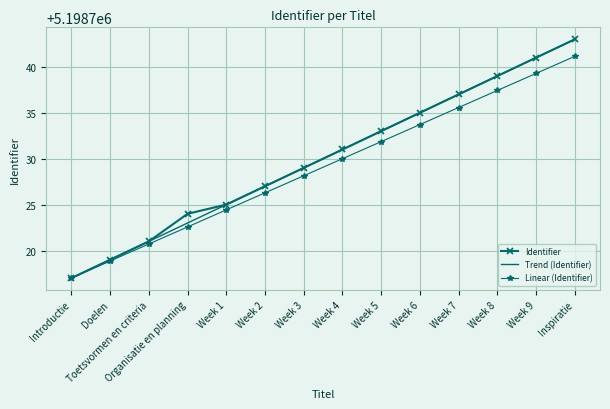

Reading left to right, transcribe all the data shown in this chart.

Identifier: 5198717.0	5198719.0	5198721.0	5198724.0	5198725.0	5198727.0	5198729.0	5198731.0	5198733.0	5198735.0	5198737.0	5198739.0	5198741.0	5198743.0
Trend (Identifier): 5198717.0	5198719.0	5198721.0	5198723.0	5198725.0	5198727.0	5198729.0	5198731.0	5198733.0	5198735.0	5198737.0	5198739.0	5198741.0	5198743.0
Linear (Identifier): 5198717.0	5198718.9	5198720.7	5198722.6	5198724.4	5198726.3	5198728.1	5198730.0	5198731.9	5198733.7	5198735.6	5198737.4	5198739.3	5198741.1